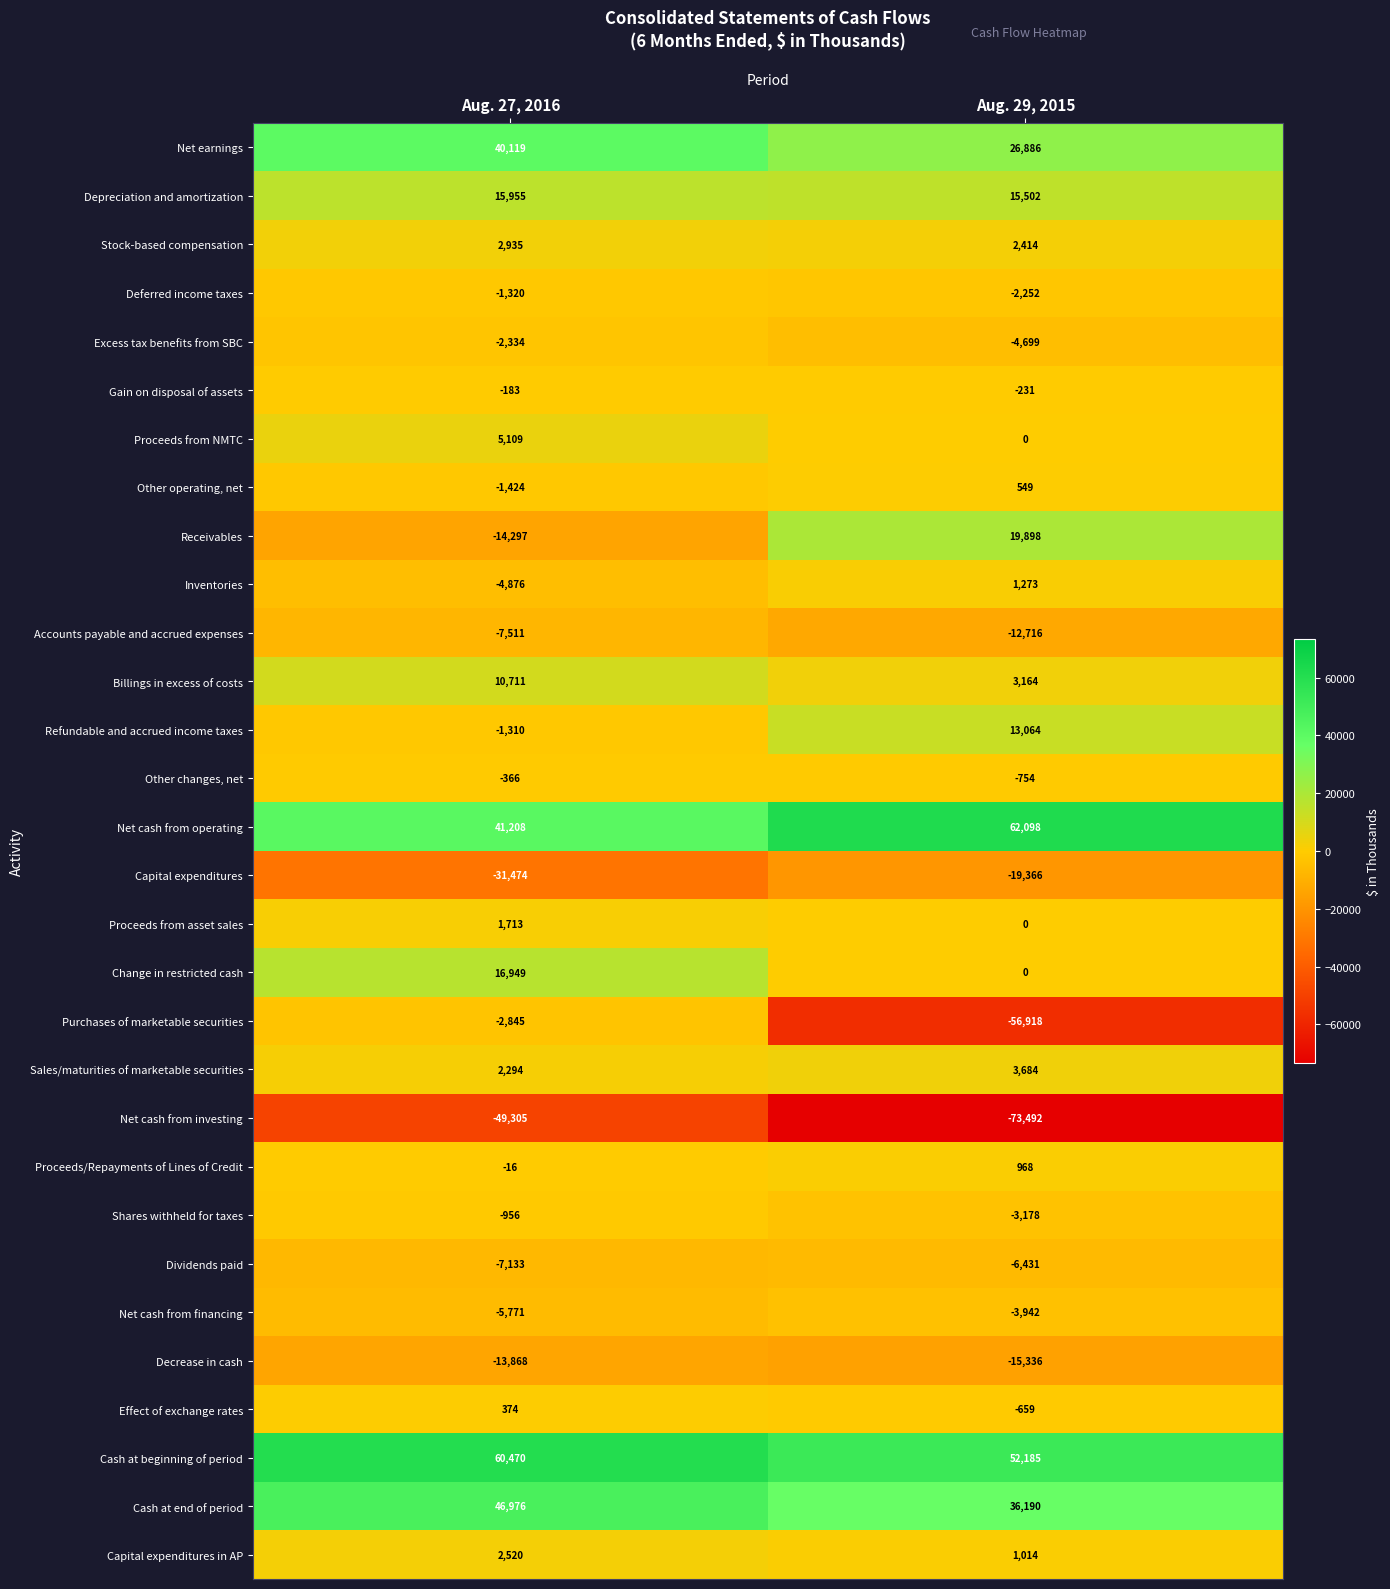

At which label is Sales/maturities of marketable securities closest to 2989?

Aug. 27, 2016